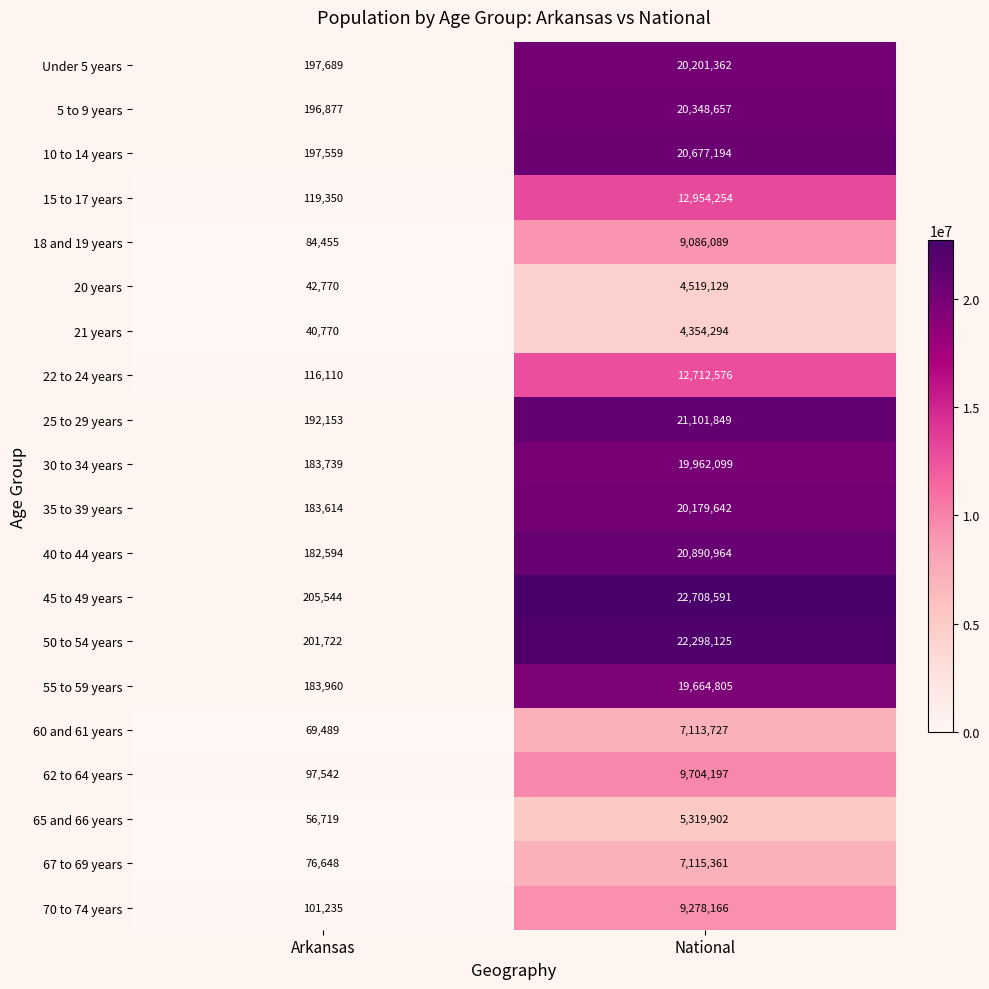

What is the sum of all 25 to 29 years values?

21294002